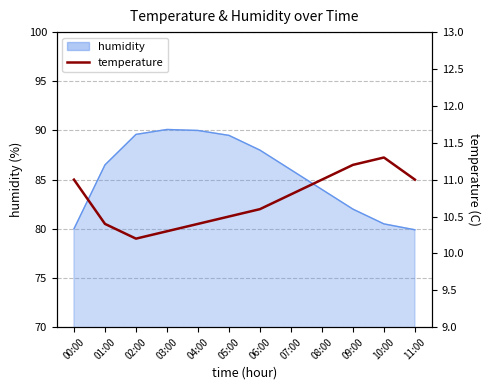

What position from the right is 11:00?

1